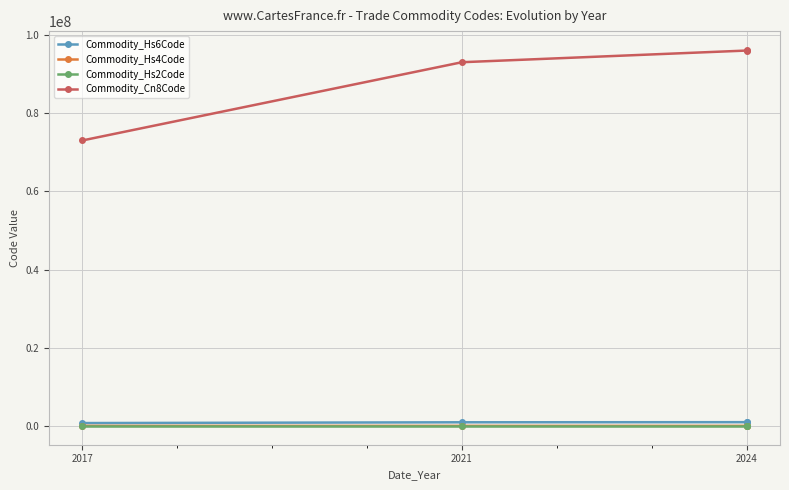

True or false: Commodity_Cn8Code has more than 1 points higher than both neighbors.

False